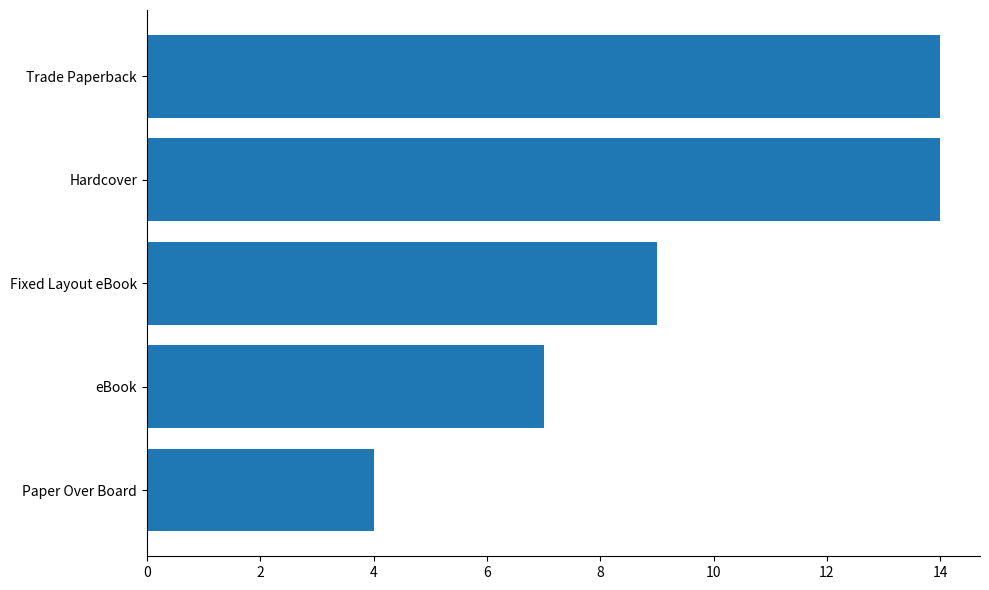

Count the number of data series in this chart.

1